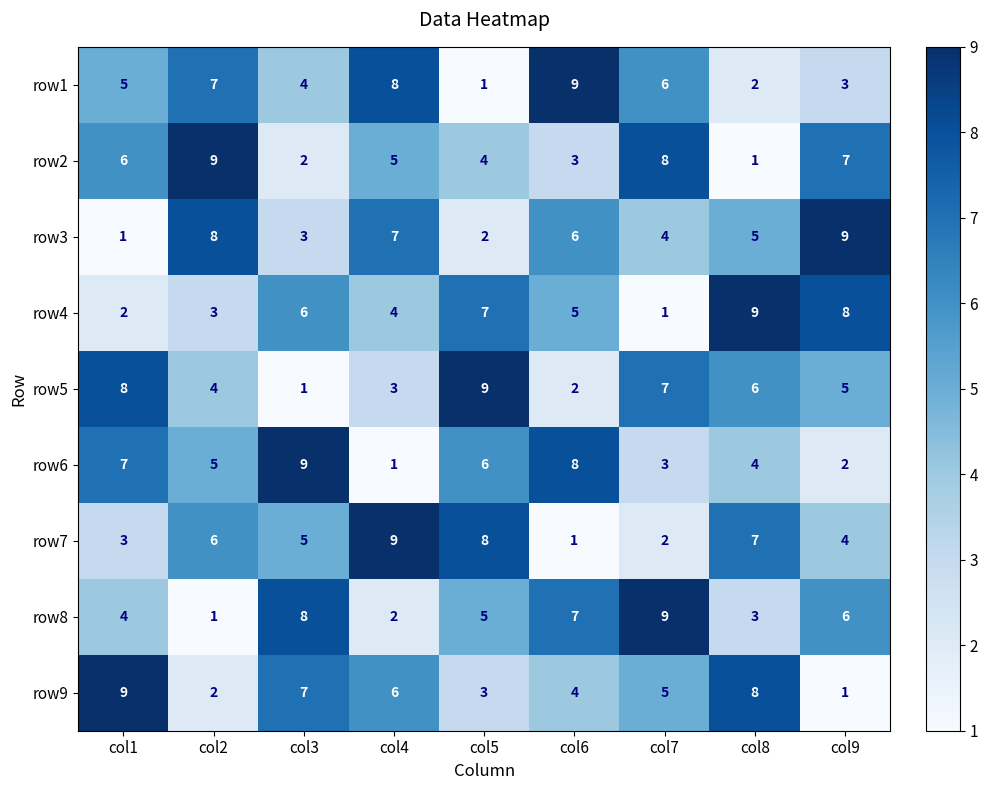

The value of row3 at col7 is 6. True or false?

False